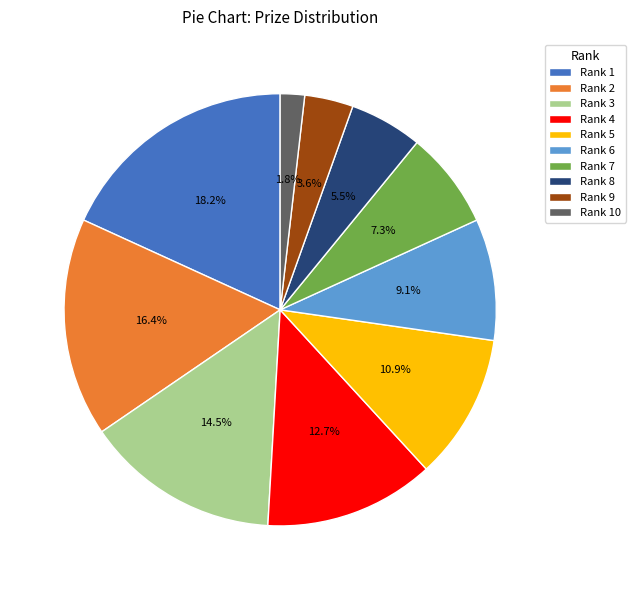

Is there a majority slice in this chart?

No